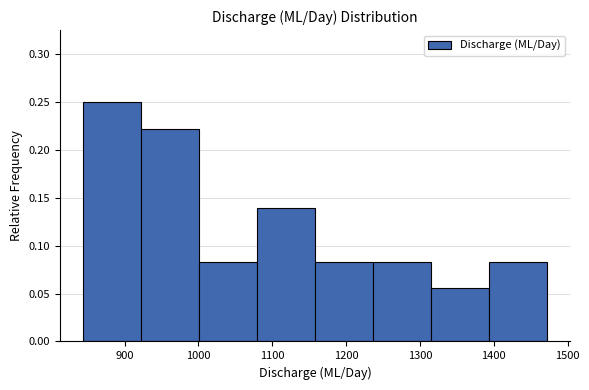

Reading left to right, transcribe this chart: for each bar, give the range it covers on the x-axis and its height. Neither the bar edges nor the heights are printed on the chart, so give them approximately, as read against the axes.

840 to 920: 0.250
920 to 1000: 0.220
1000 to 1080: 0.085
1080 to 1160: 0.140
1160 to 1240: 0.085
1240 to 1320: 0.085
1320 to 1390: 0.055
1390 to 1470: 0.085